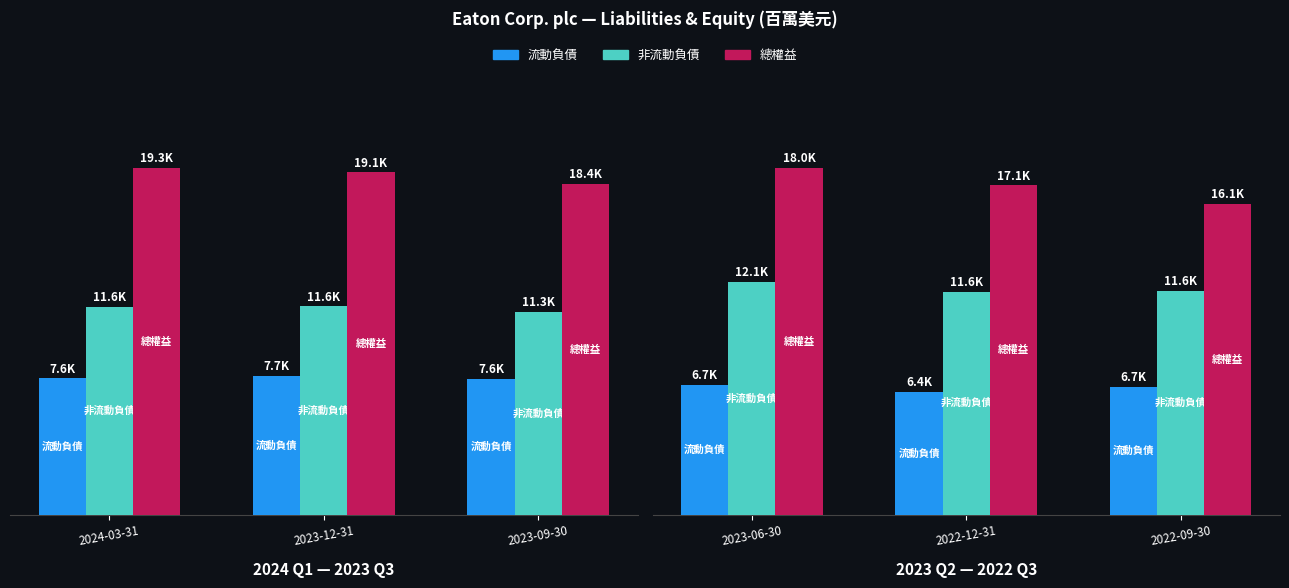

What is the maximum value for 非流動負債?

12060